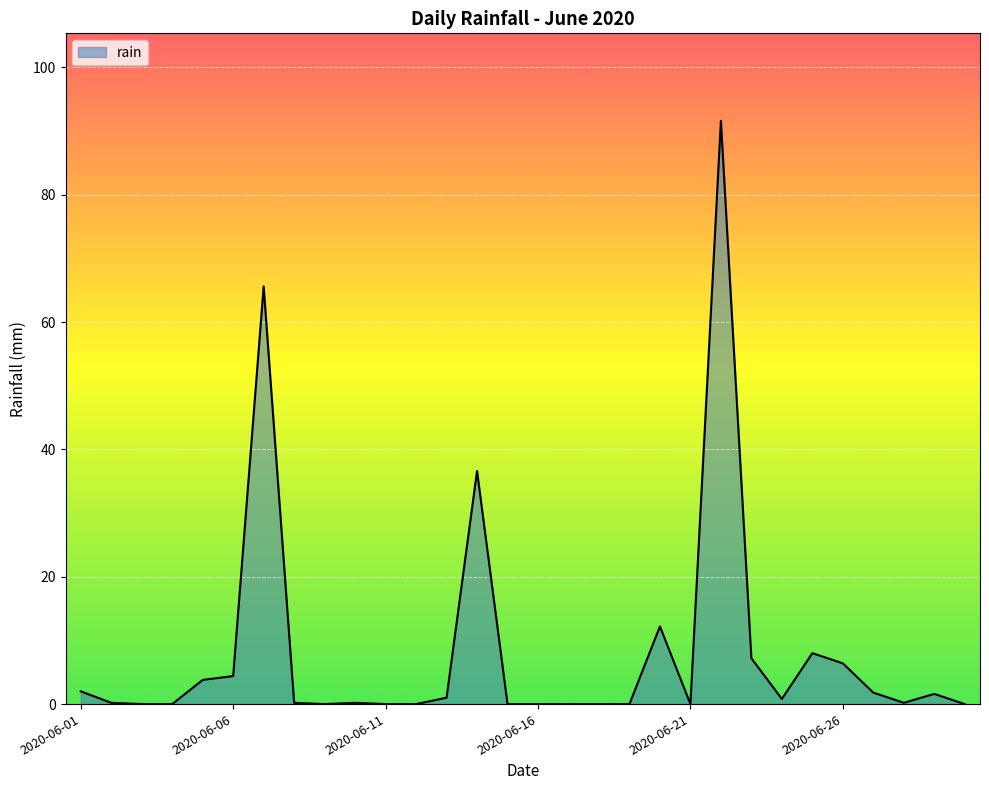

What is the difference between the maximum and minimum values?

91.6